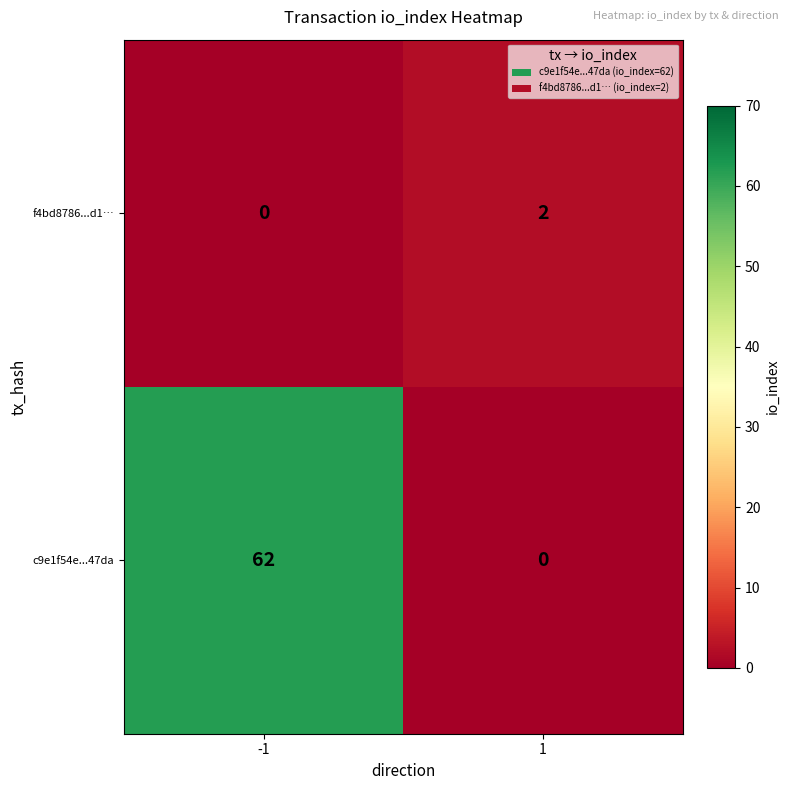

How many series are shown in this chart?

2